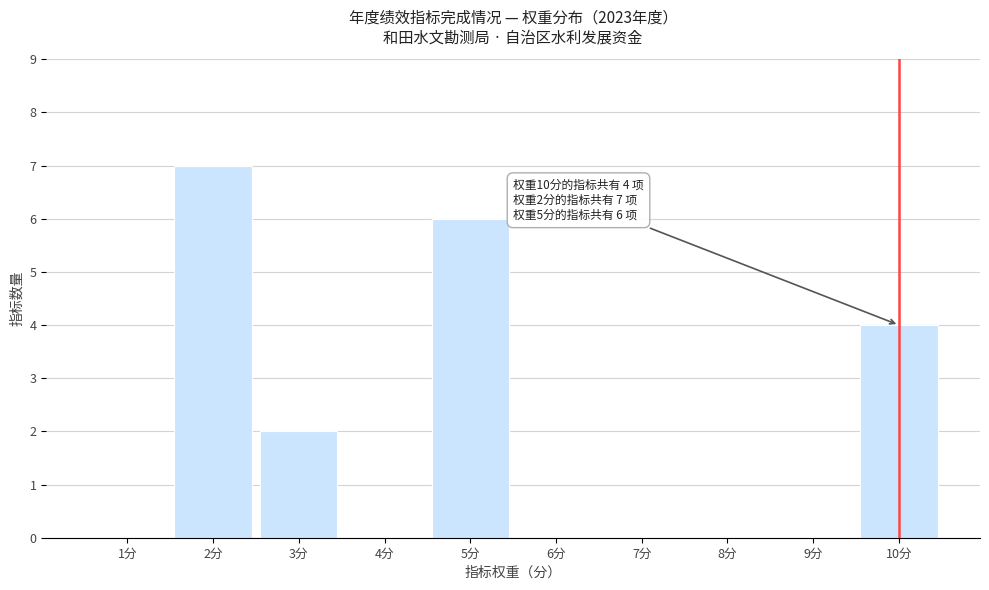

Which range on the x-axis has the tallest bar?

1.5 to 2.5